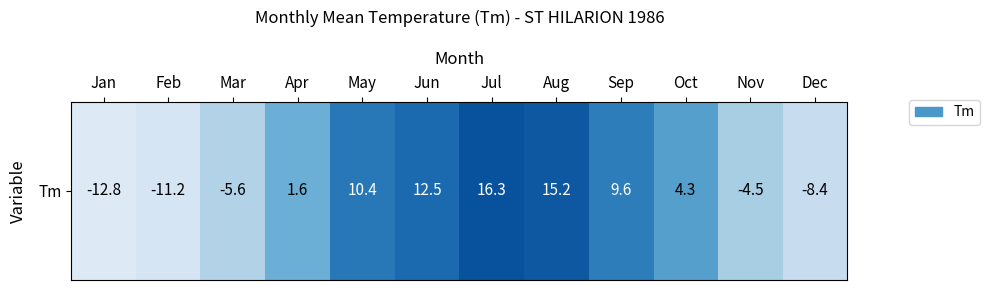

List the labels in order of value, smallest first.

Jan, Feb, Dec, Mar, Nov, Apr, Oct, Sep, May, Jun, Aug, Jul